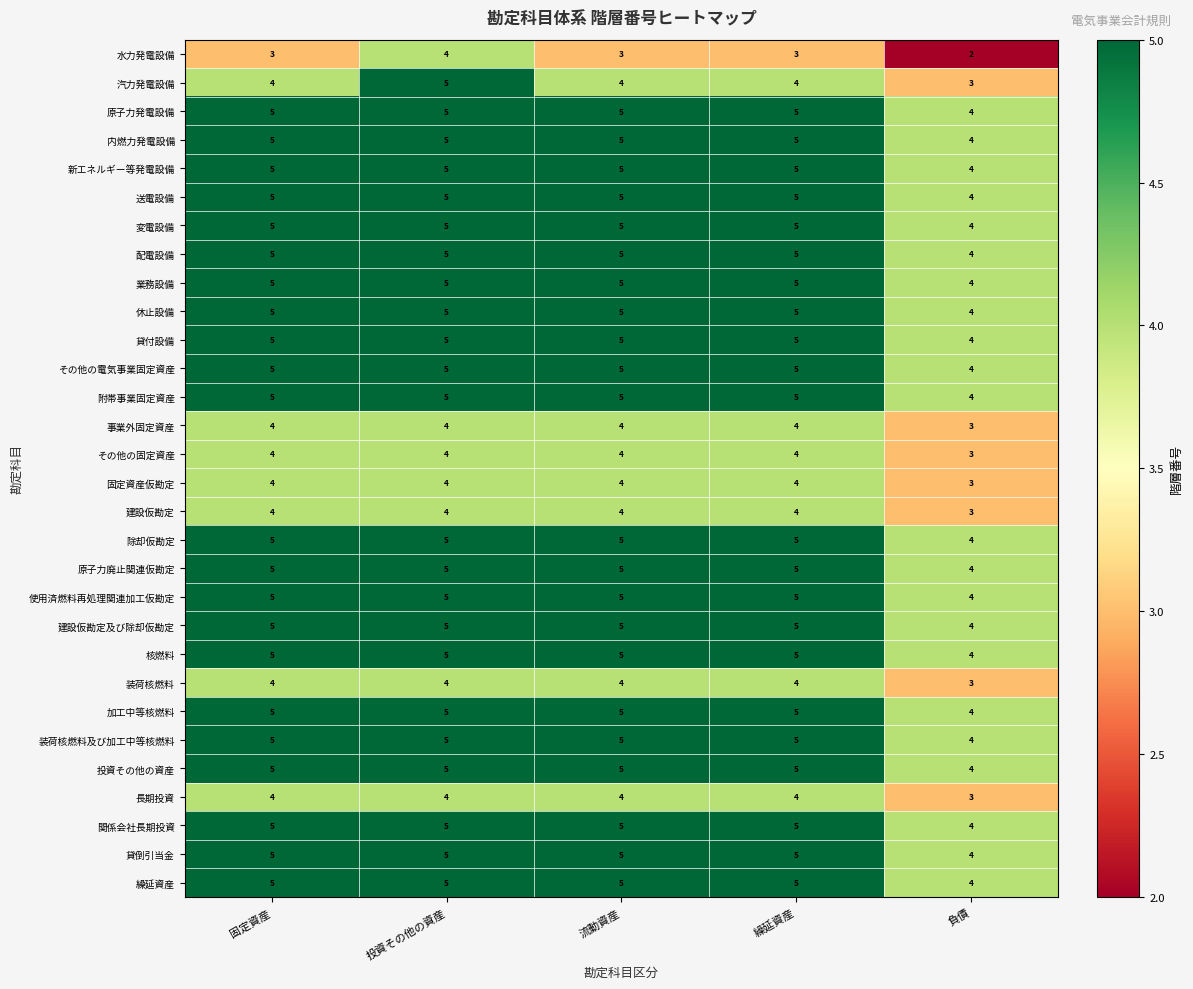

How many distinct data groups are displayed?

30